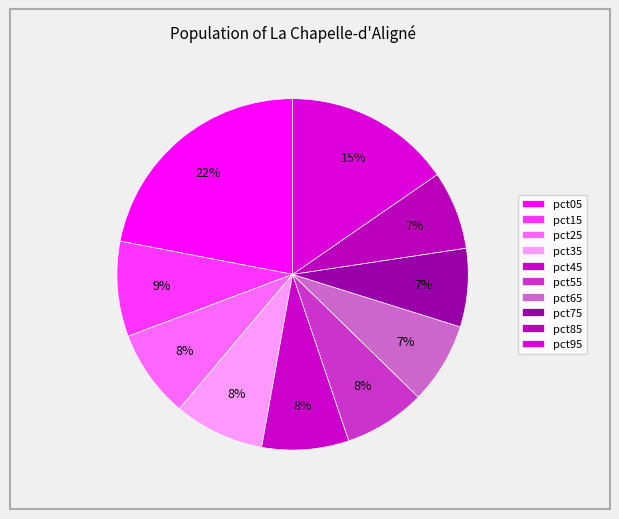

Which slice is the largest?

pct05